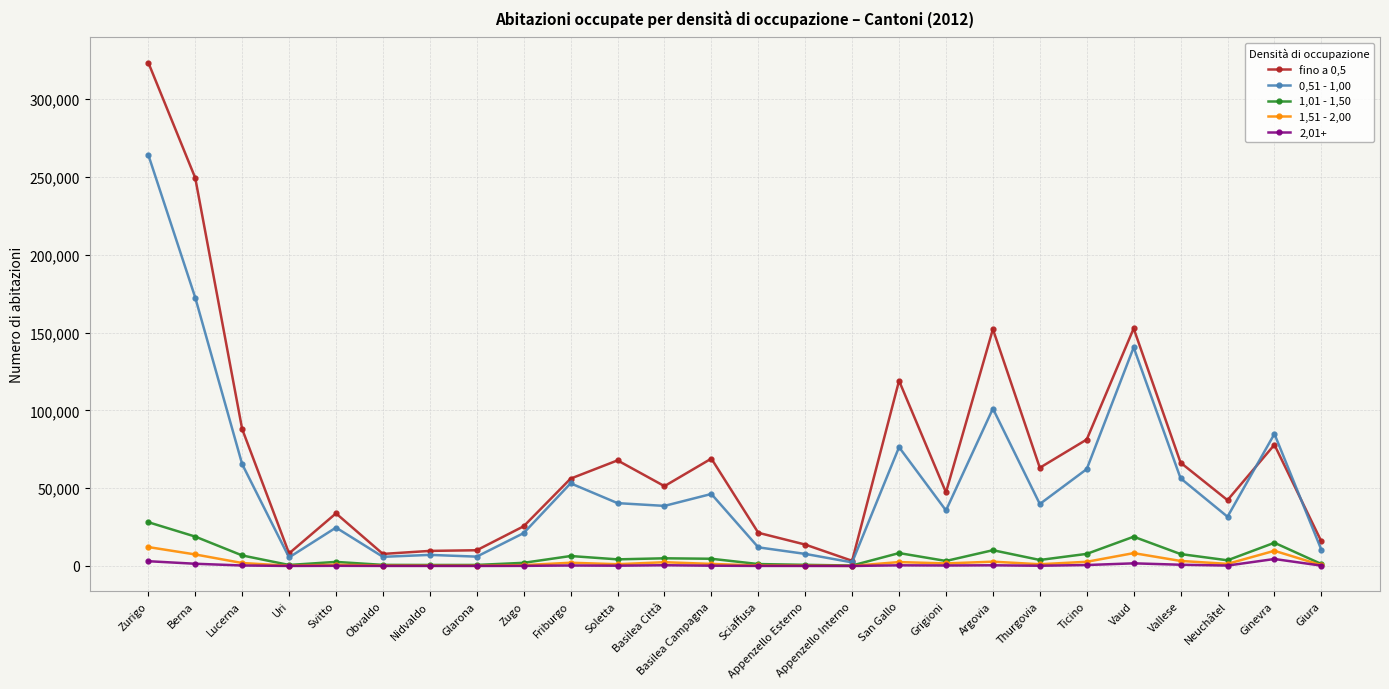

True or false: fino a 0,5 and 1,51 - 2,00 intersect in this chart.

False